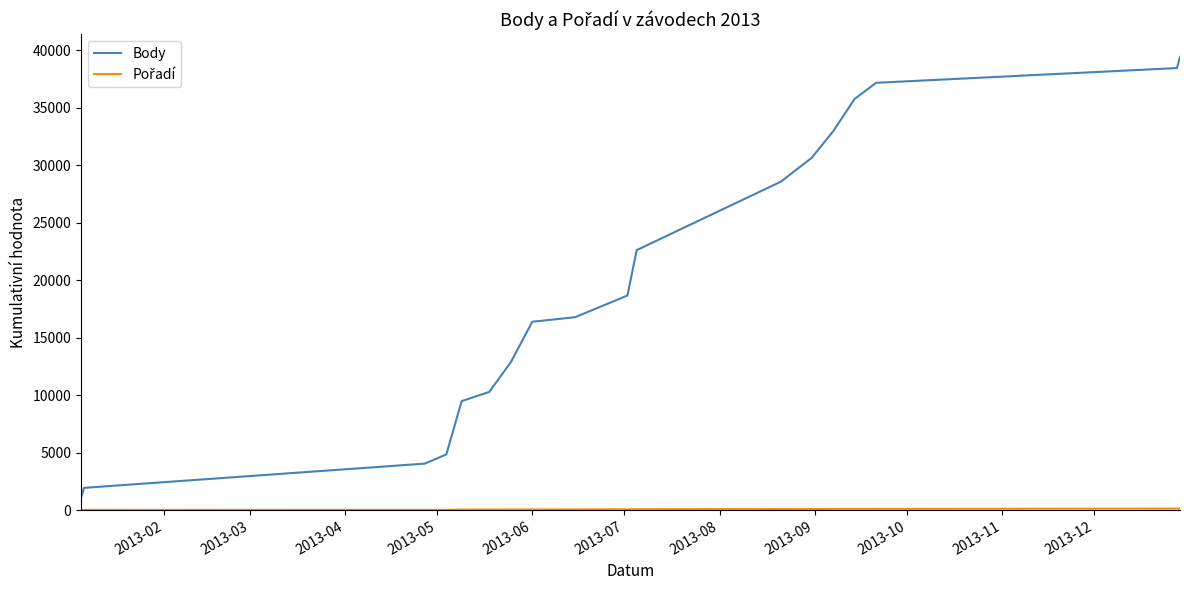

How many categories are shown in the chart?

18